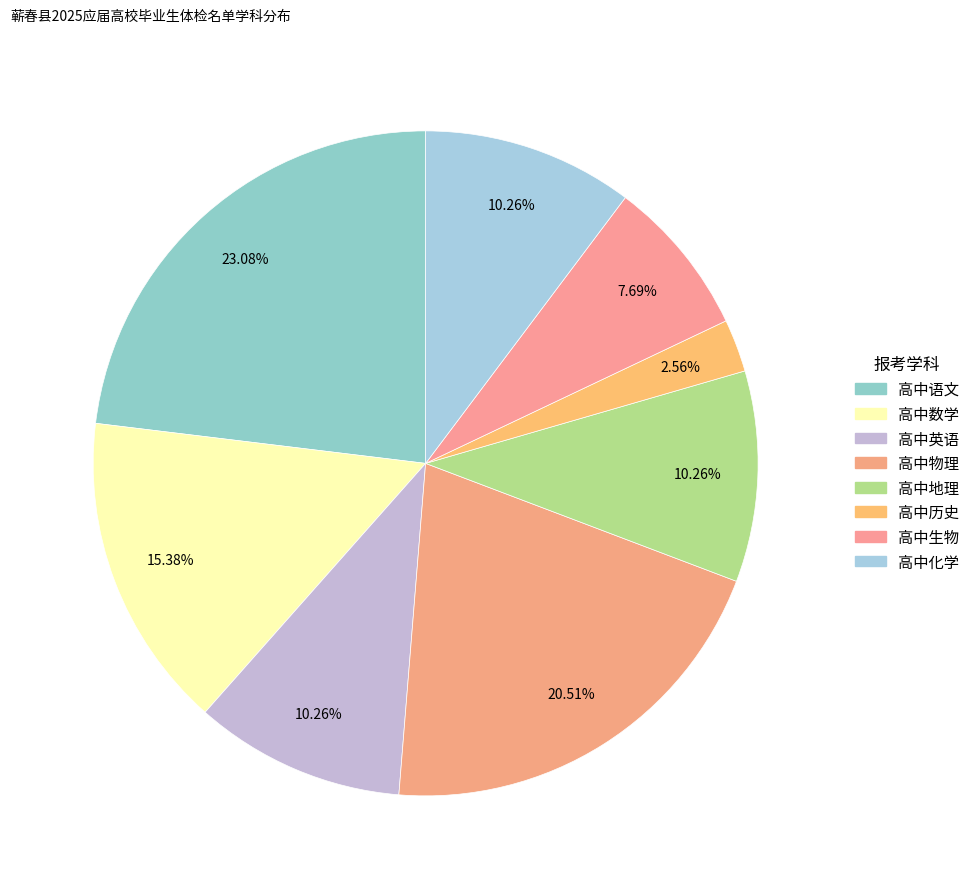

To the nearest percent, what is the difference between the largest and smallest slice percentages?

21%